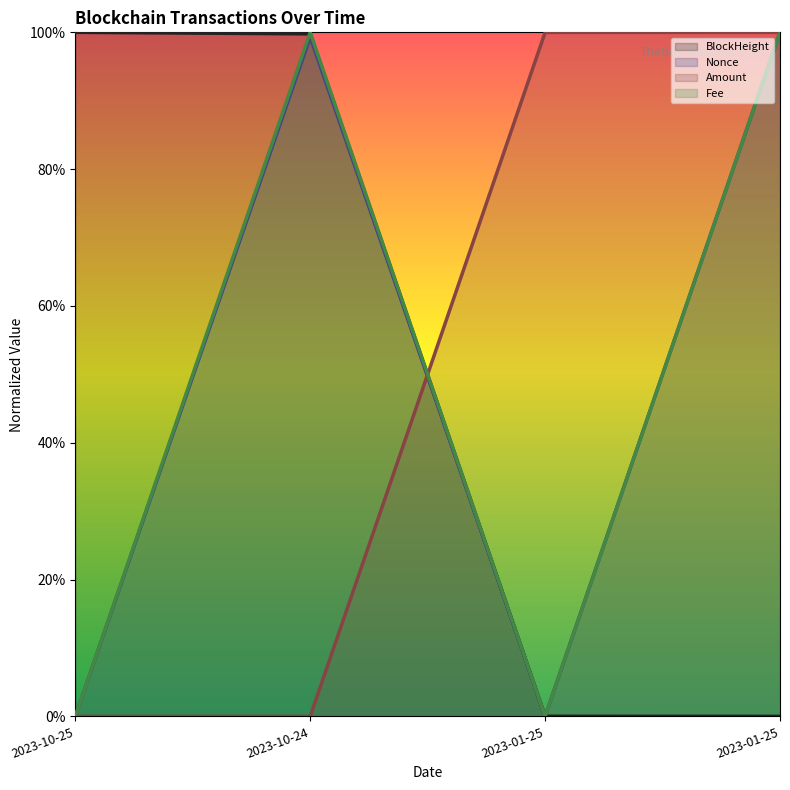

What is the approximate value of Fee at 2023-10-24?

1.0